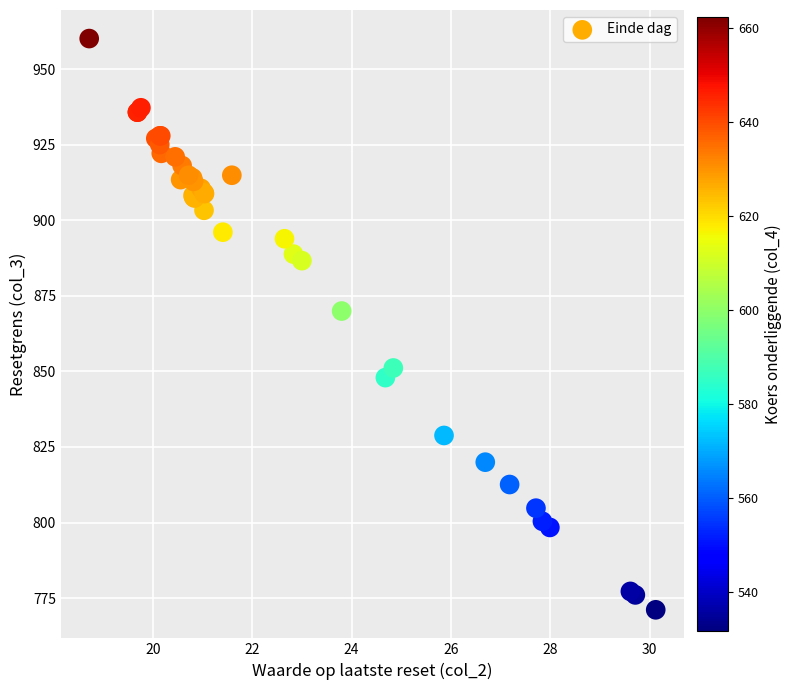

What Y value in the scatter plot is closest to 865?

870.0